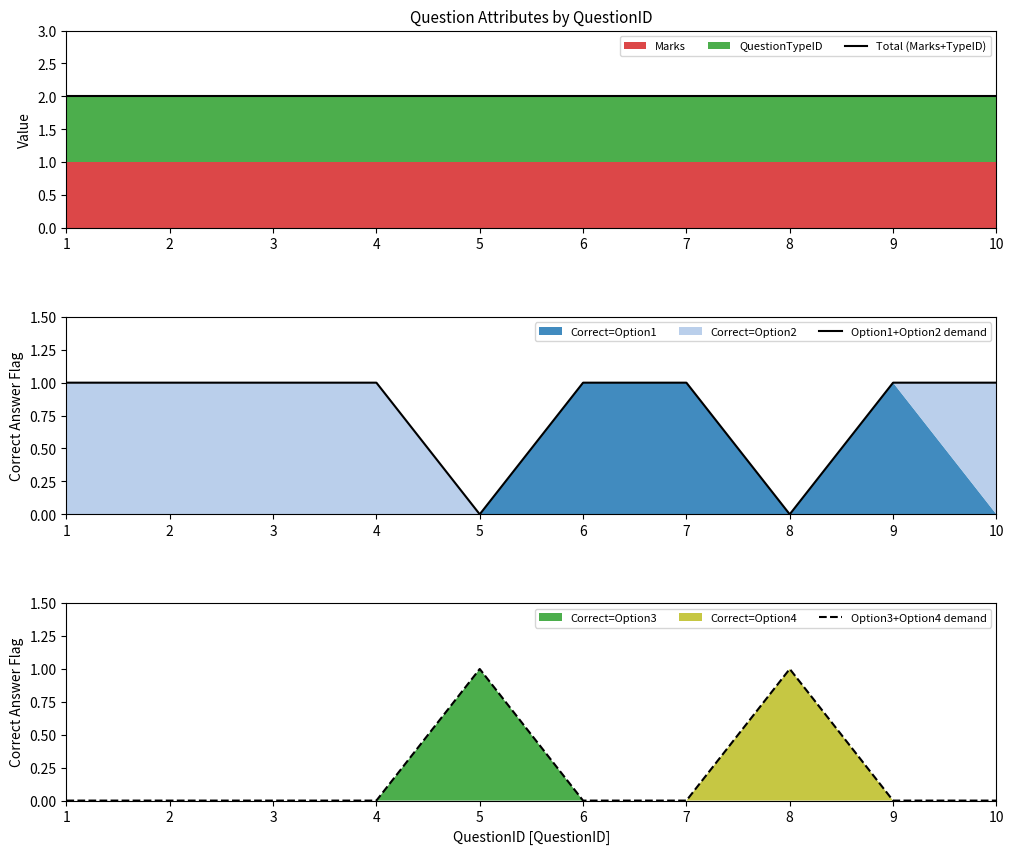

Is the value of Option3+Option4 demand at 4 greater than the value of Option1+Option2 demand at 1?

No